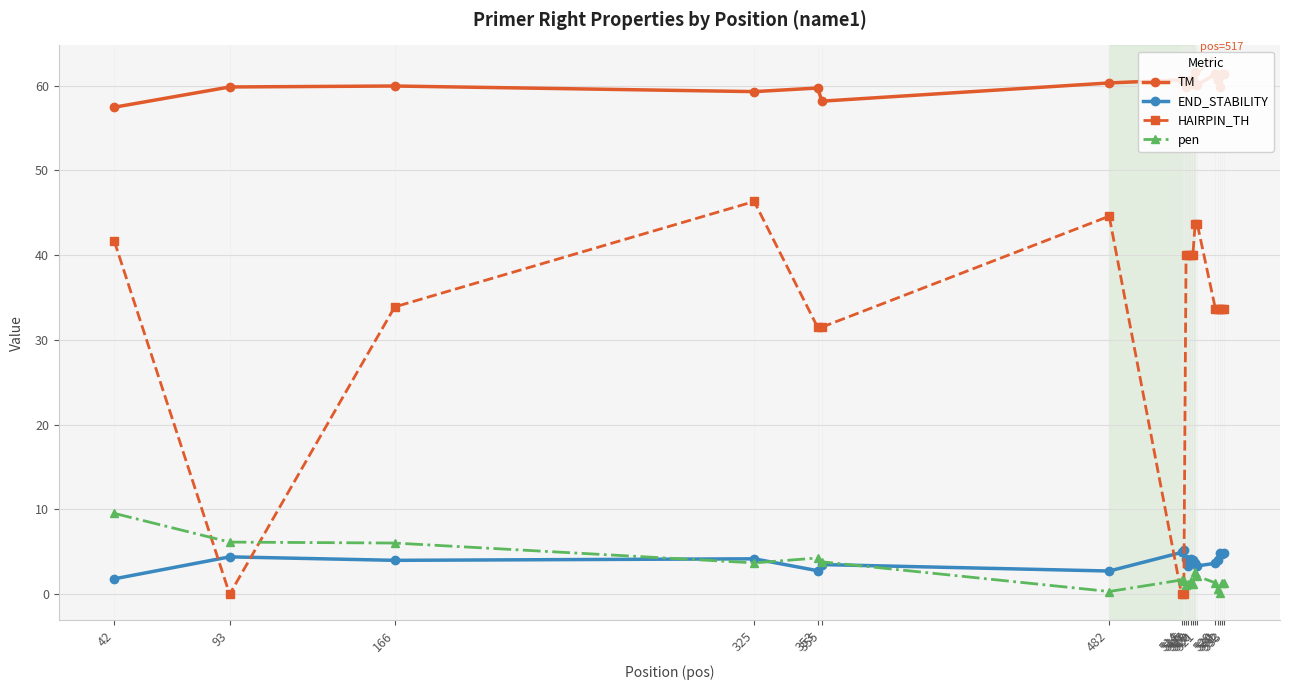

Rank the series by their maximum value, from highest to lowest.

TM, HAIRPIN_TH, pen, END_STABILITY